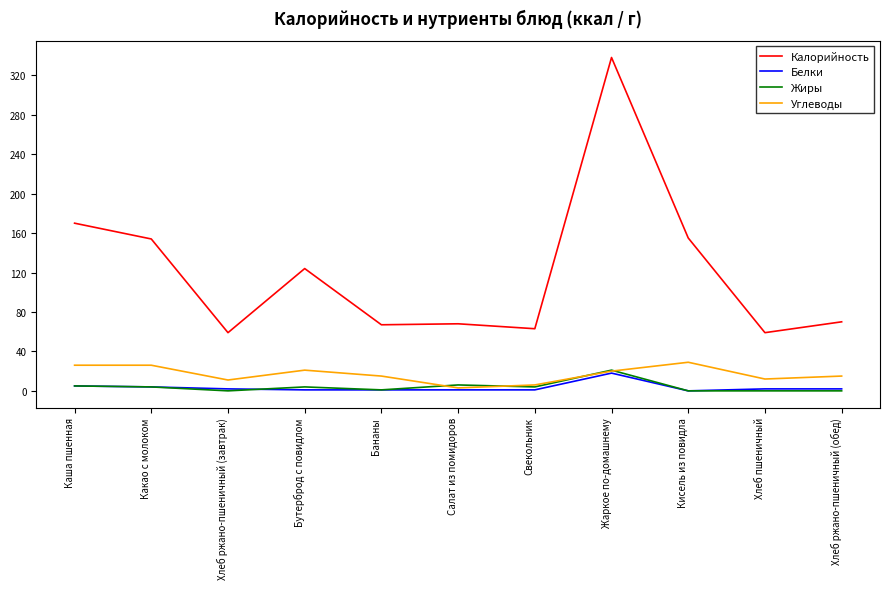

Where do Жиры and Углеводы first cross each other?

Бананы and Салат из помидоров